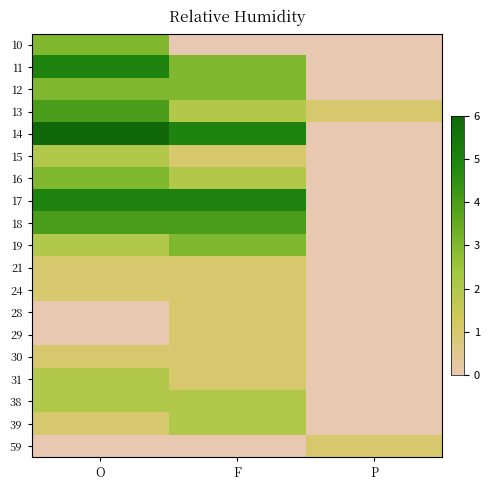

Between F and P, which is larger?

F